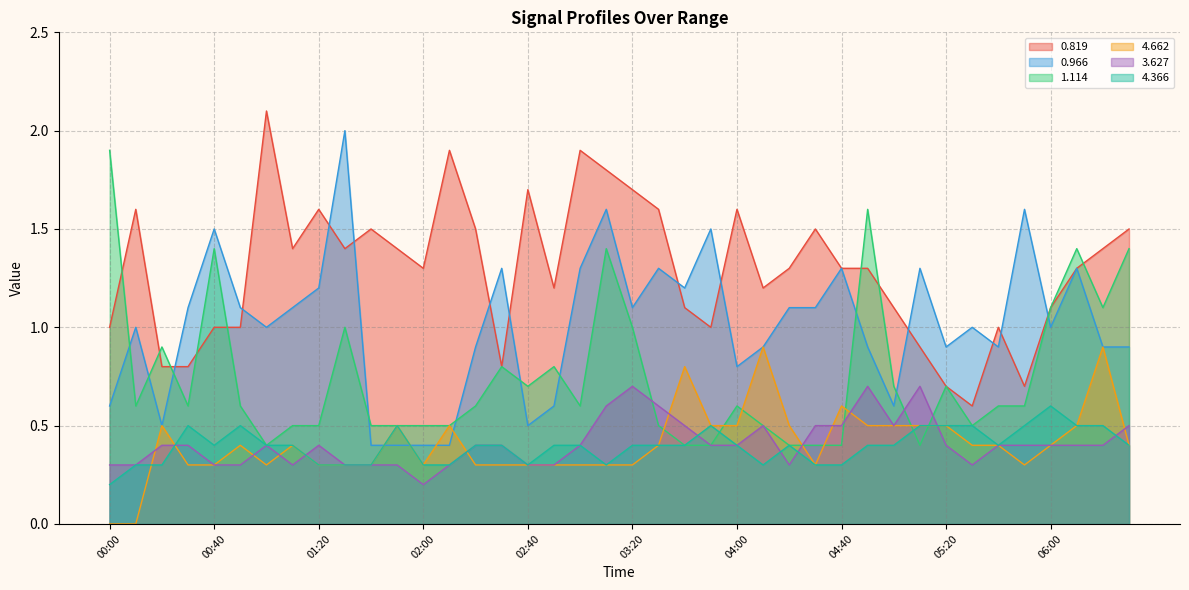

The 3.627 series shows 0.2 at 01:20. True or false?

False